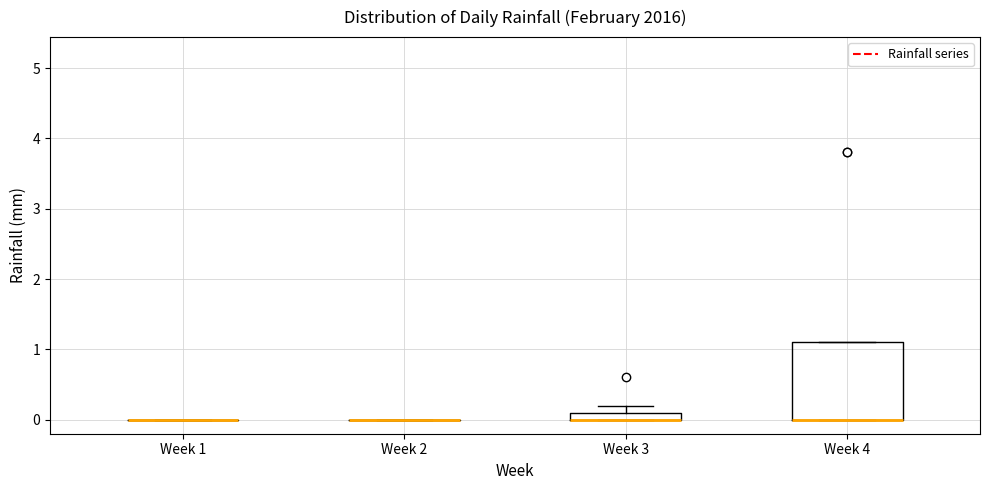

Which box is the tallest, from its lower edge to its upper edge?

Week 4